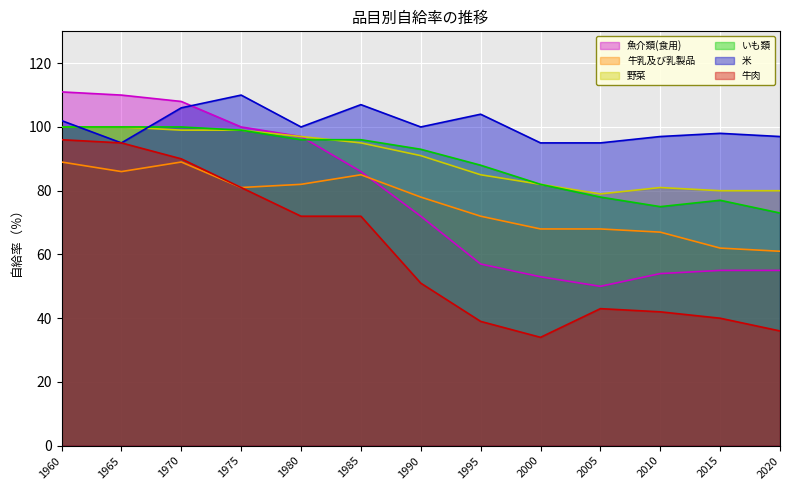

True or false: 野菜 and 牛乳及び乳製品 cross at least once.

False